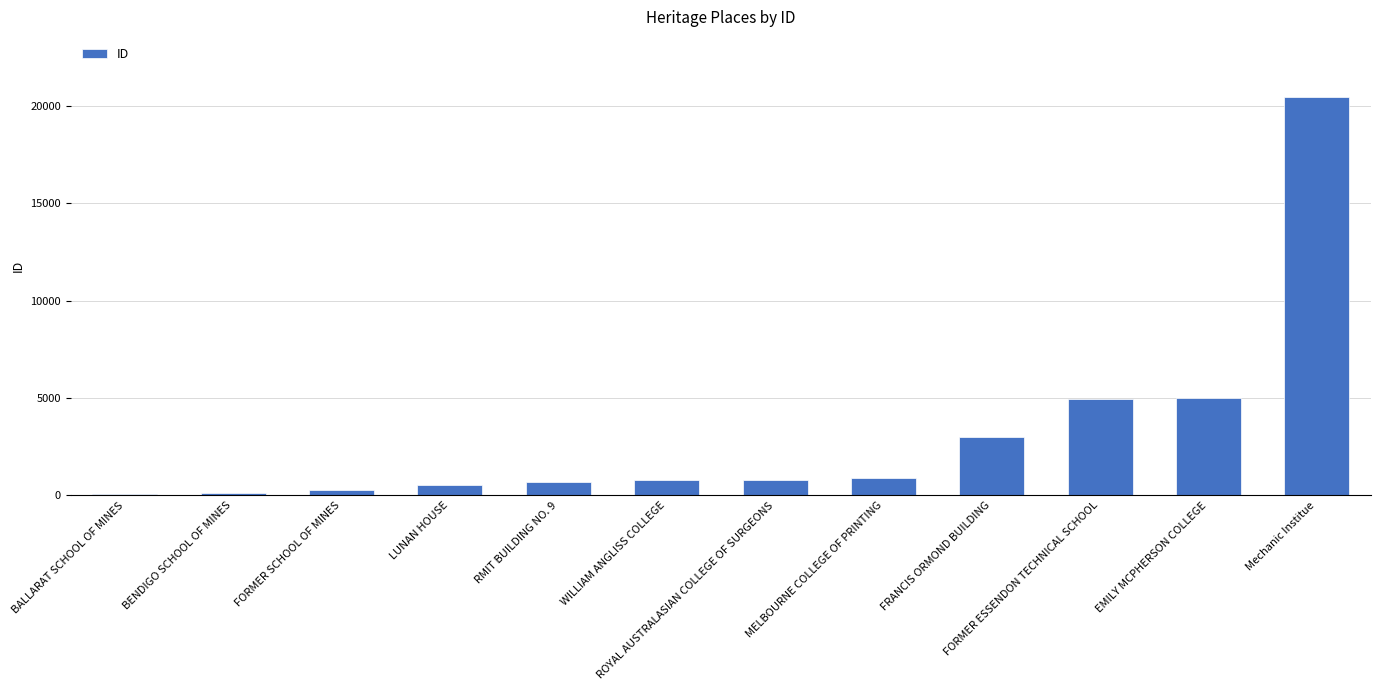

What is the approximate value at MELBOURNE COLLEGE OF PRINTING?

888